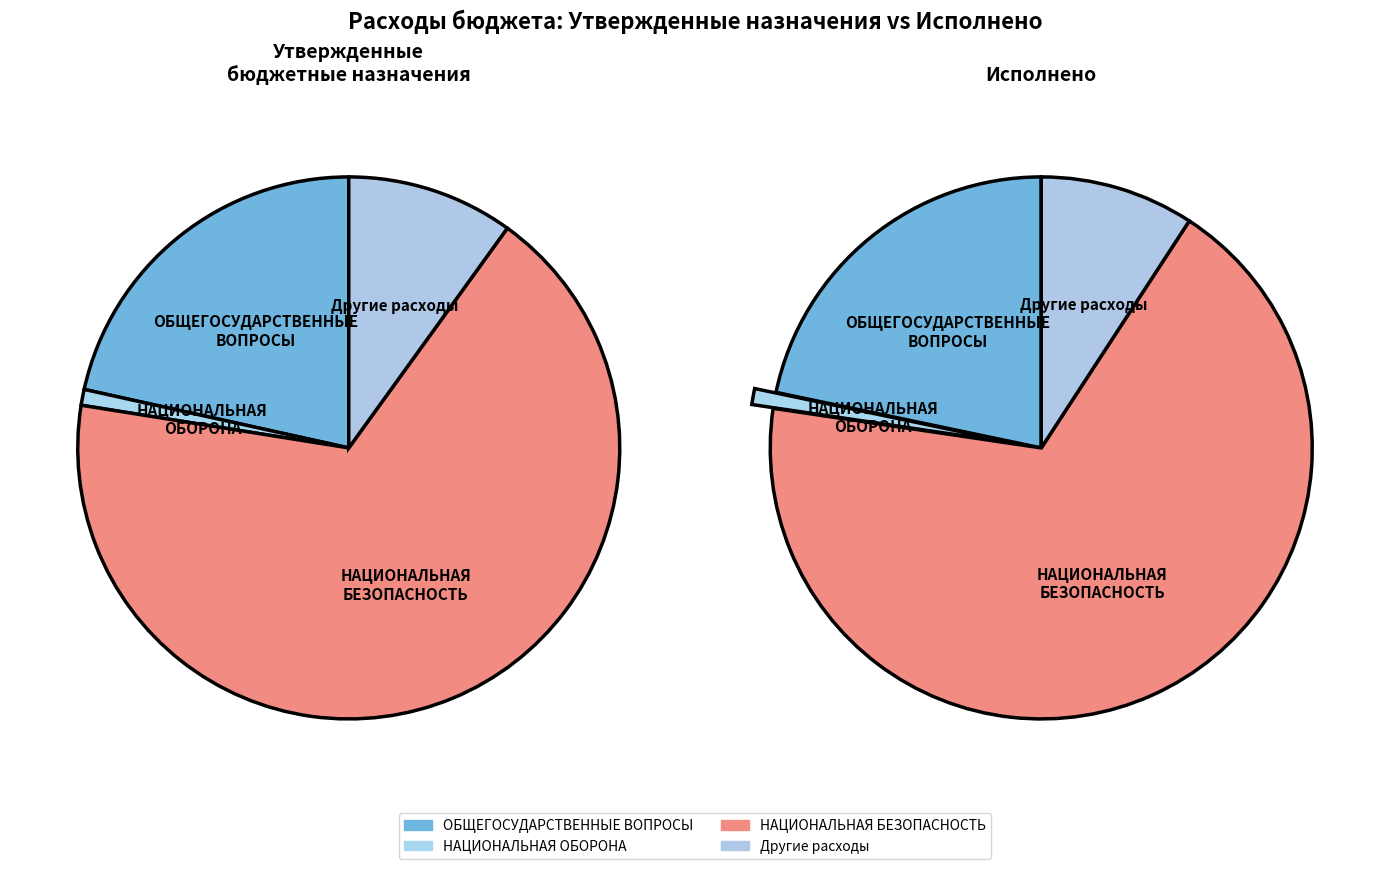

Rank the categories by value from lowest to highest.

НАЦИОНАЛЬНАЯ ОБОРОНА, Другие расходы, ОБЩЕГОСУДАРСТВЕННЫЕ ВОПРОСЫ, НАЦИОНАЛЬНАЯ БЕЗОПАСНОСТЬ И ПРАВООХРАНИТЕЛЬНАЯ ДЕЯТЕЛЬНОСТЬ